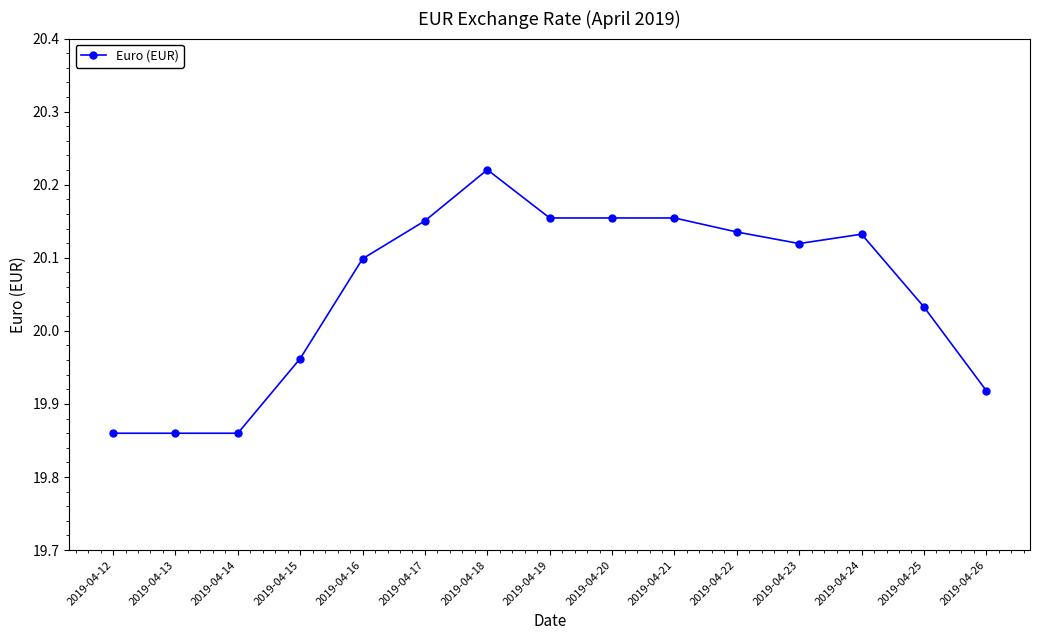

At which label does the data first exceed 20?

2019-04-16